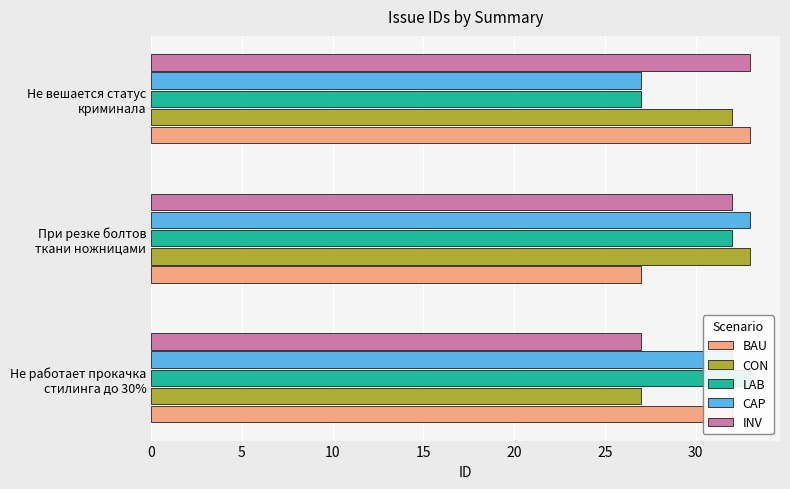

Which series has the largest total across all categories?

BAU